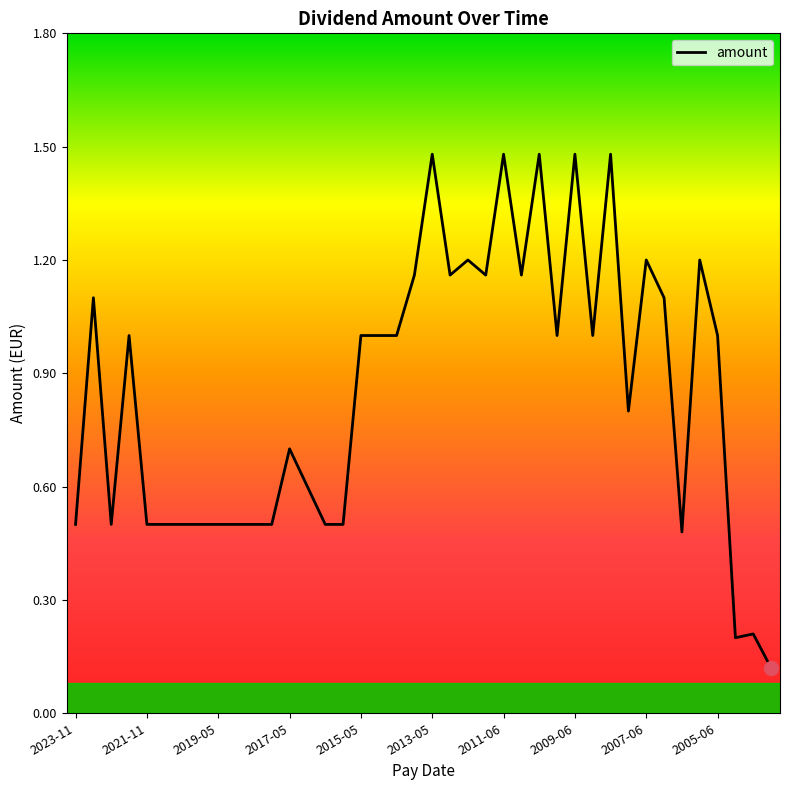

What is the difference between the maximum and minimum values?

1.4